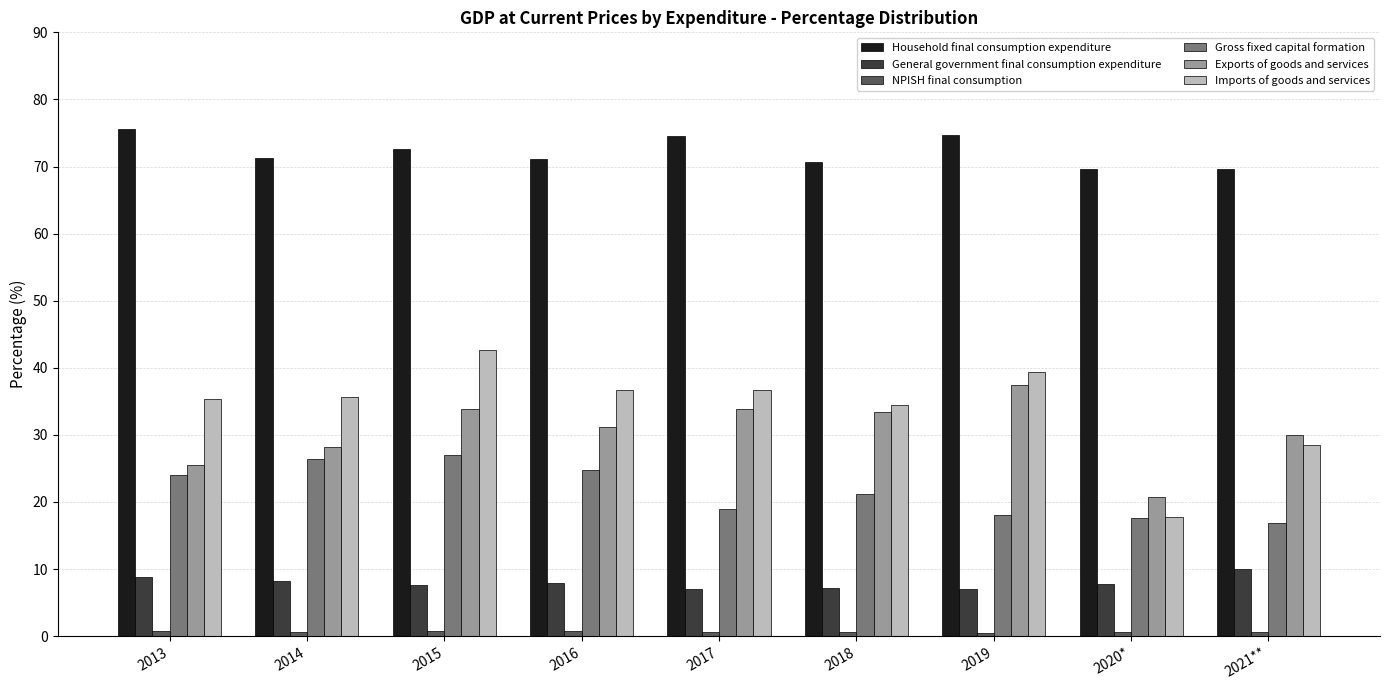

What is the sum of all Gross fixed capital formation values?

194.9